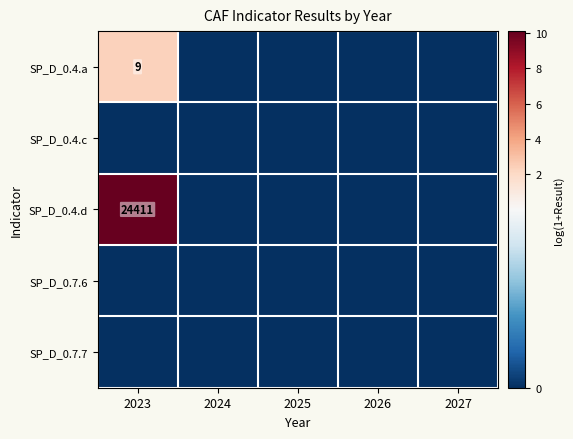

What is the spread (max minus min) of values at 2023?

10.1